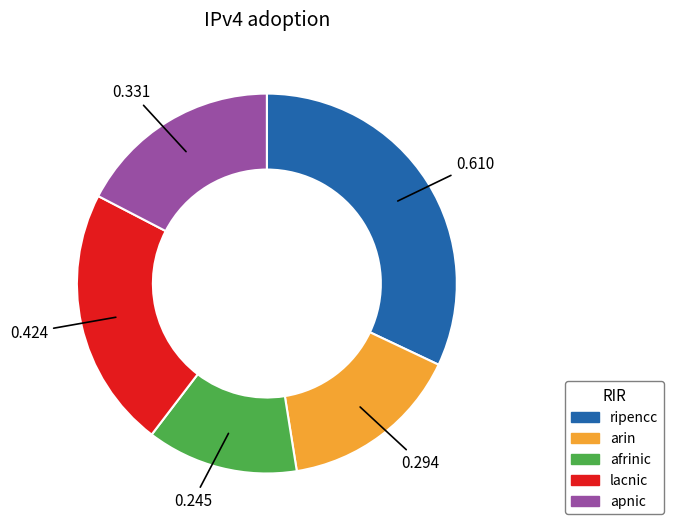

Is there any slice that represents more than half of the pie?

No